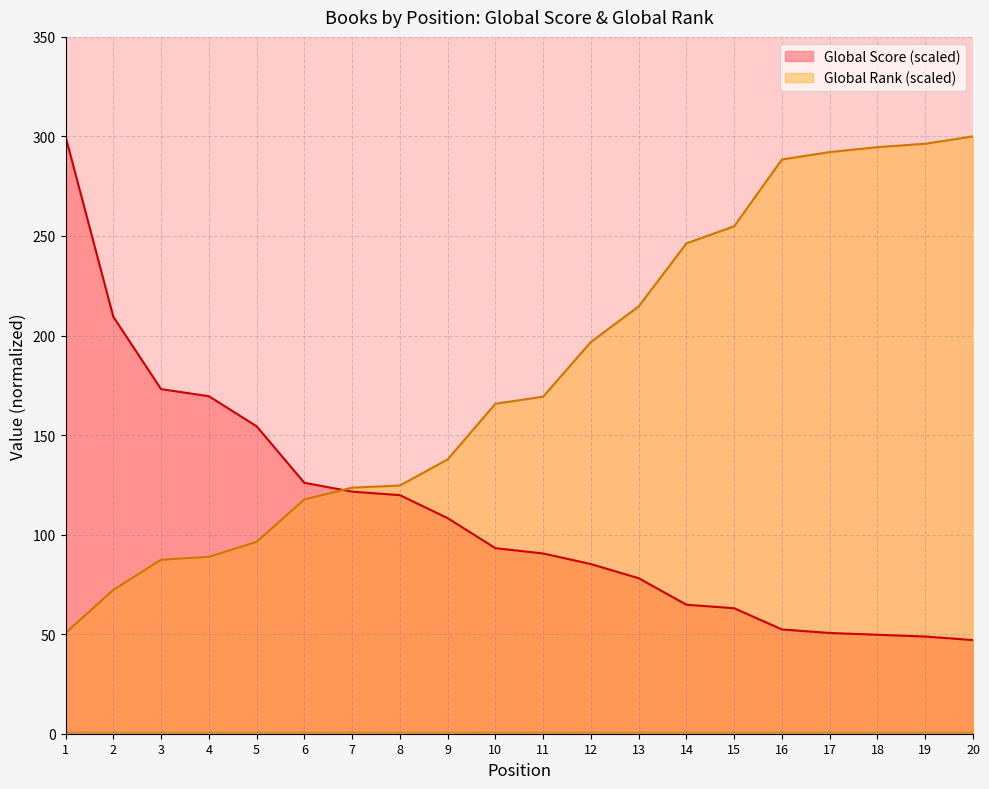

What is the difference between the second highest and minimum values in the Global Rank (normalized) series?

245.7